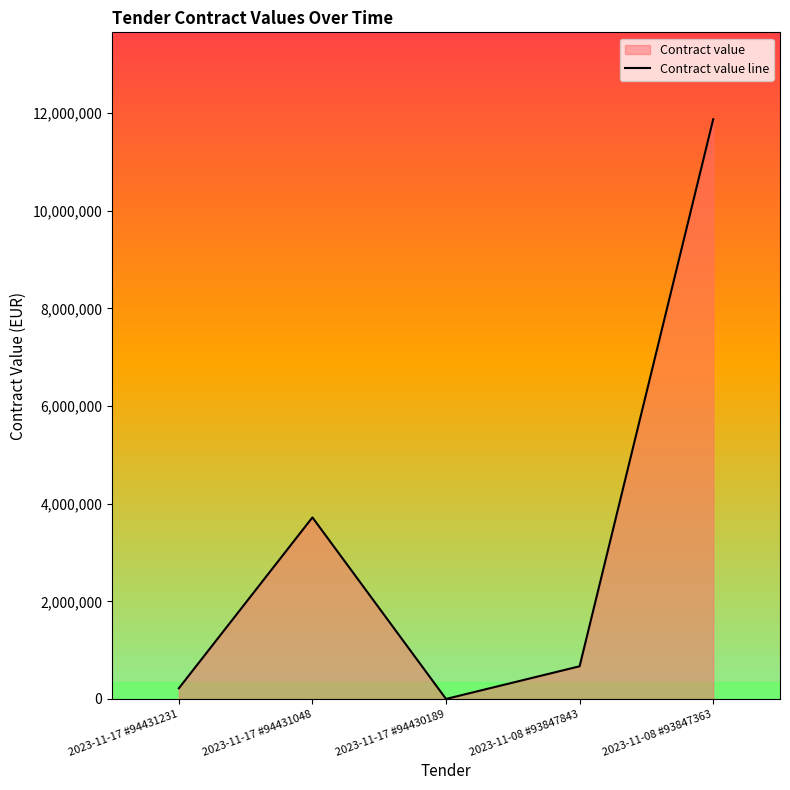

How many data points are less than 669120?

2